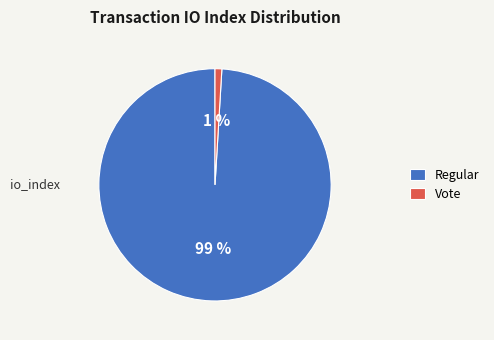

Between Vote and Regular, which is larger?

Regular